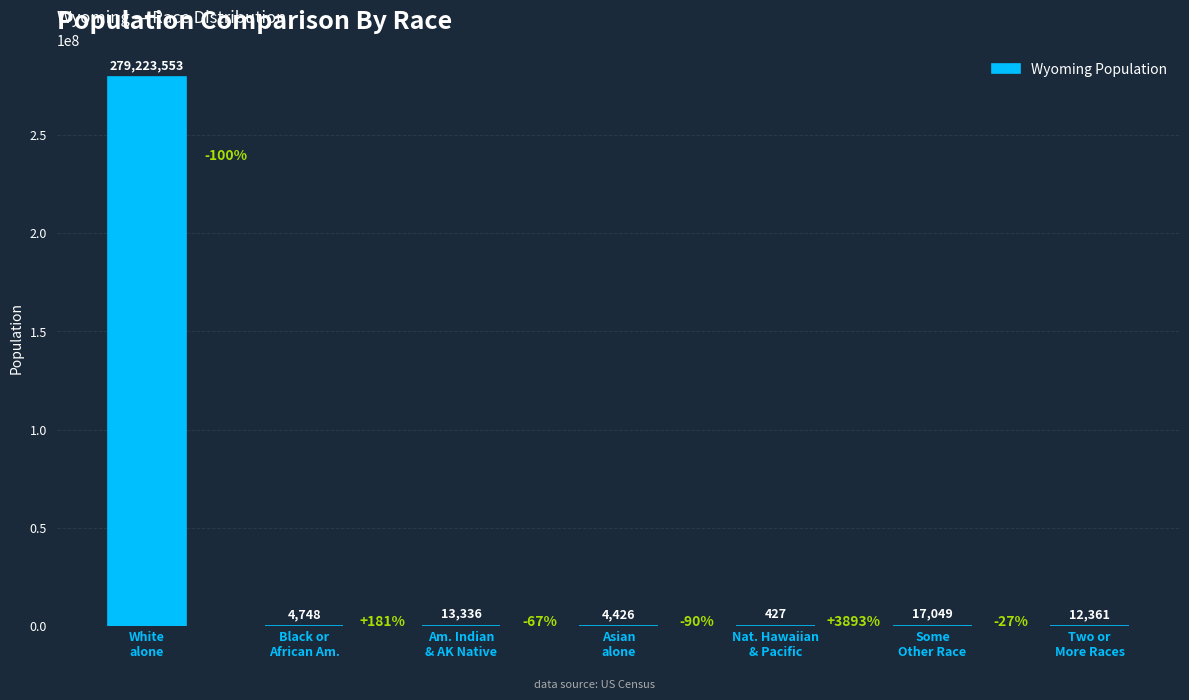

Between White
alone and Some
Other Race, which is larger?

White
alone